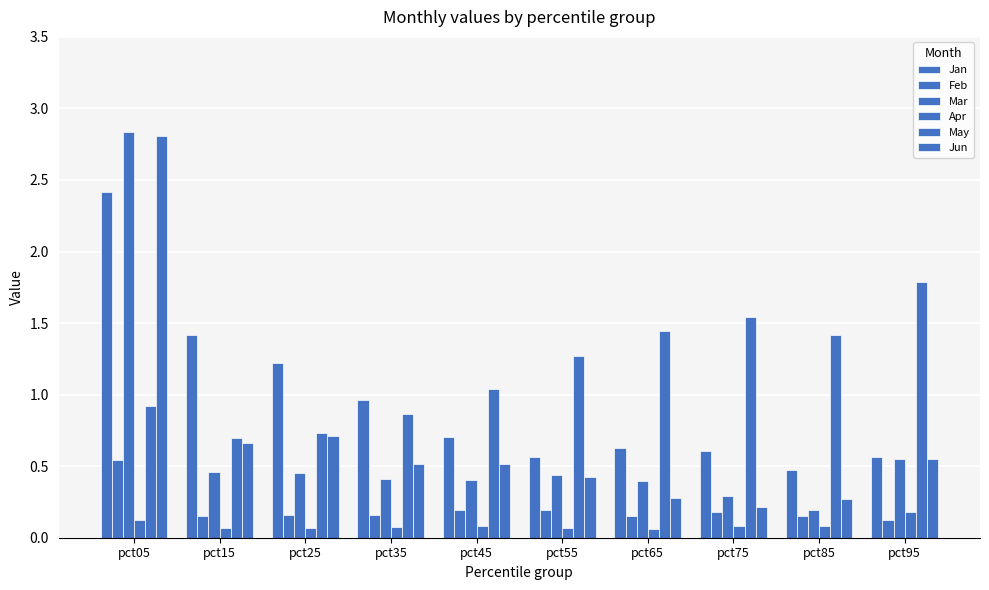

Count the number of categories in the chart.

10